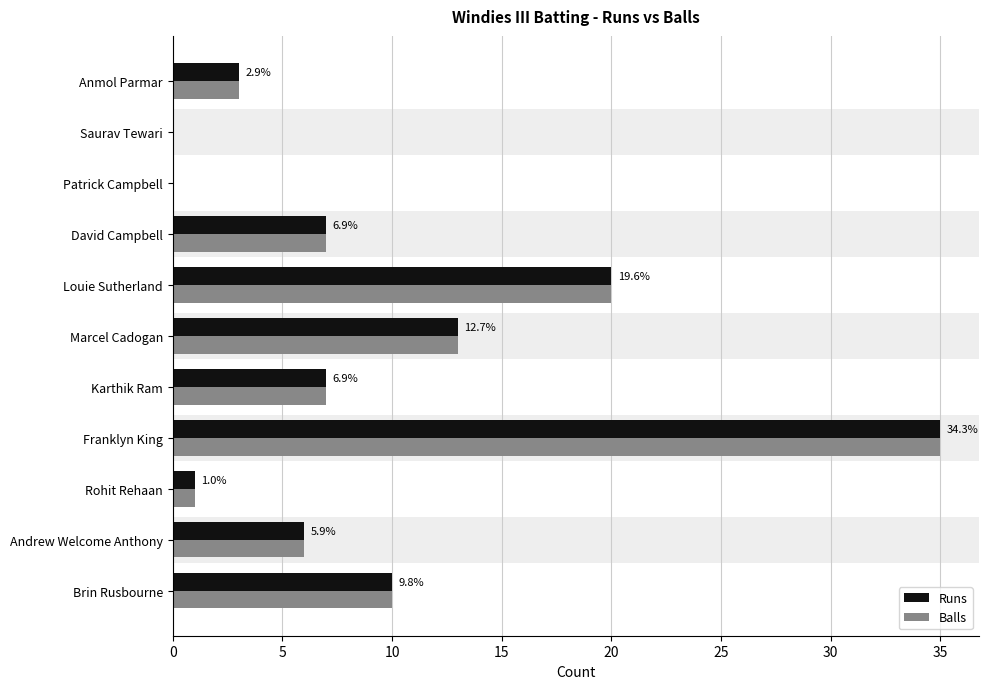

What is the sum of the Balls values at Anmol Parmar and Louie Sutherland?

23